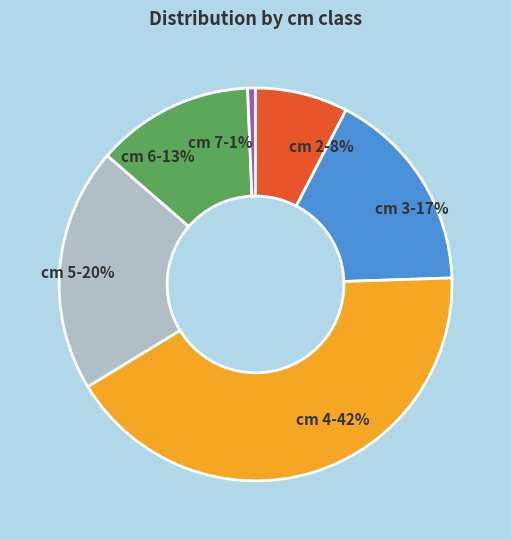

Is there any slice that represents more than half of the pie?

No